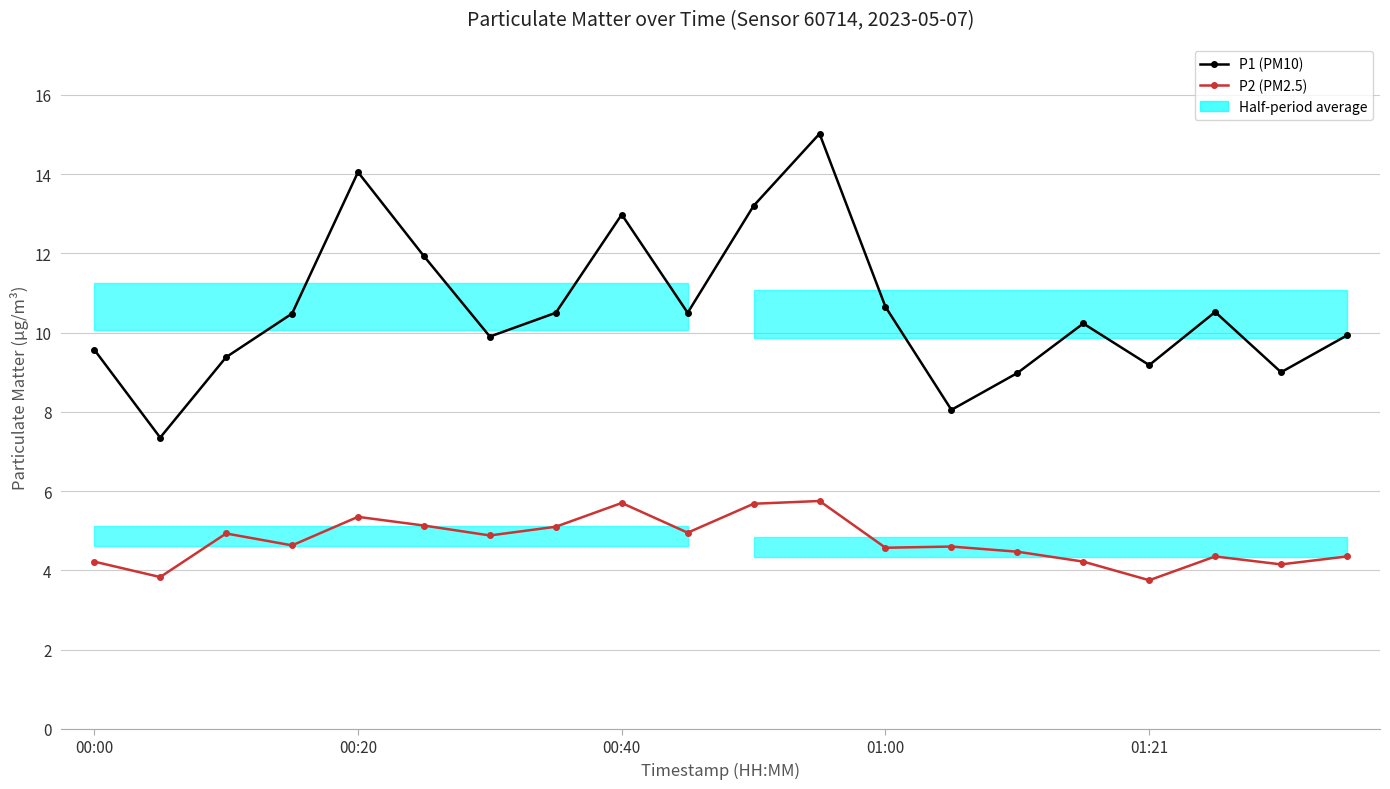

List the series in order of their peak value, highest first.

P1 (PM10), P2 (PM2.5)